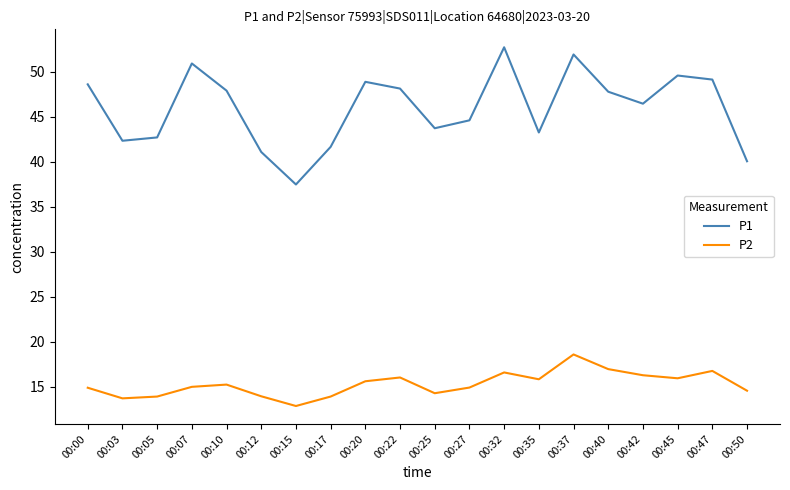

What is the sum of the P2 values at 00:27 and 00:20?

30.5